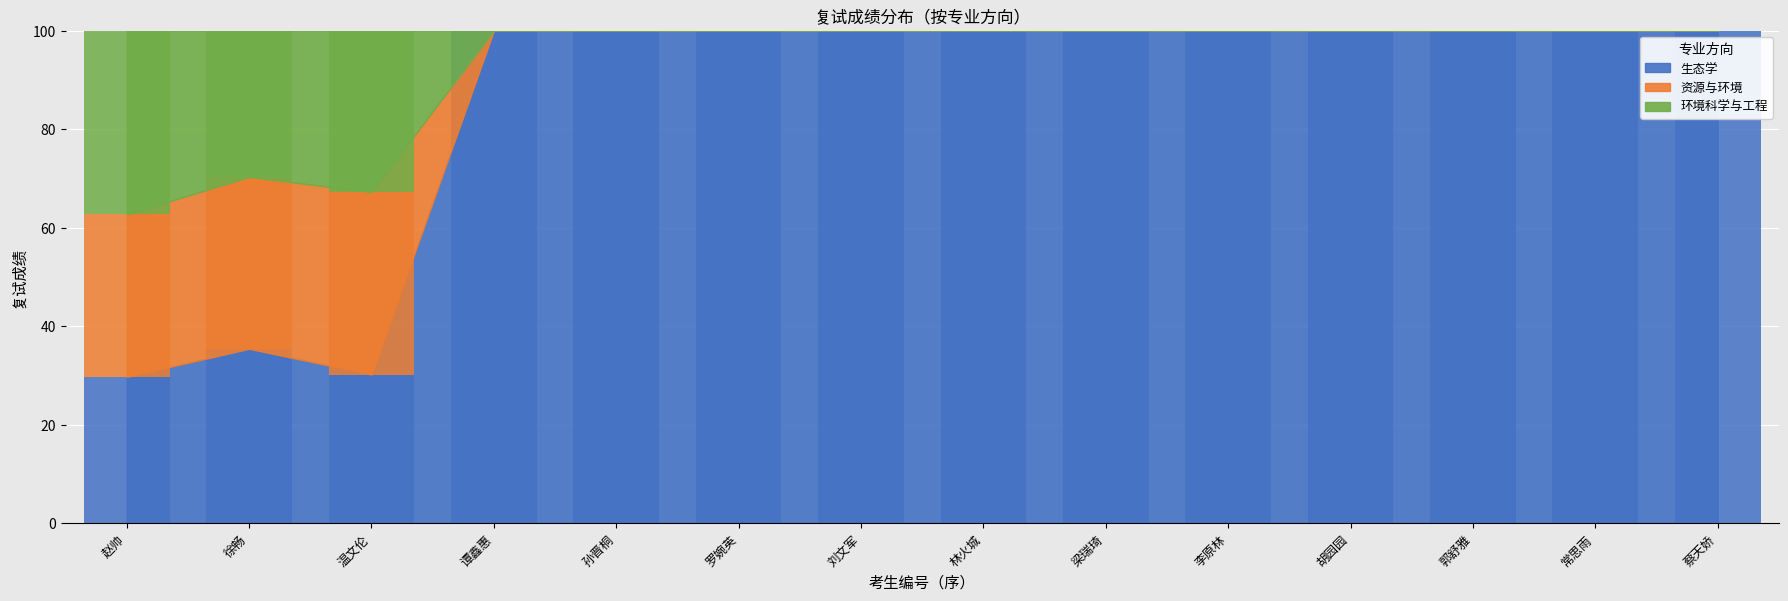

At which label does 环境科学与工程 reach its peak?

赵帅